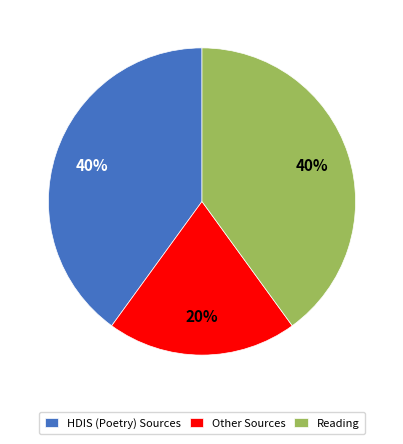

To the nearest percent, what is the difference between the HDIS (Poetry) Sources and Other Sources slice percentages?

20%